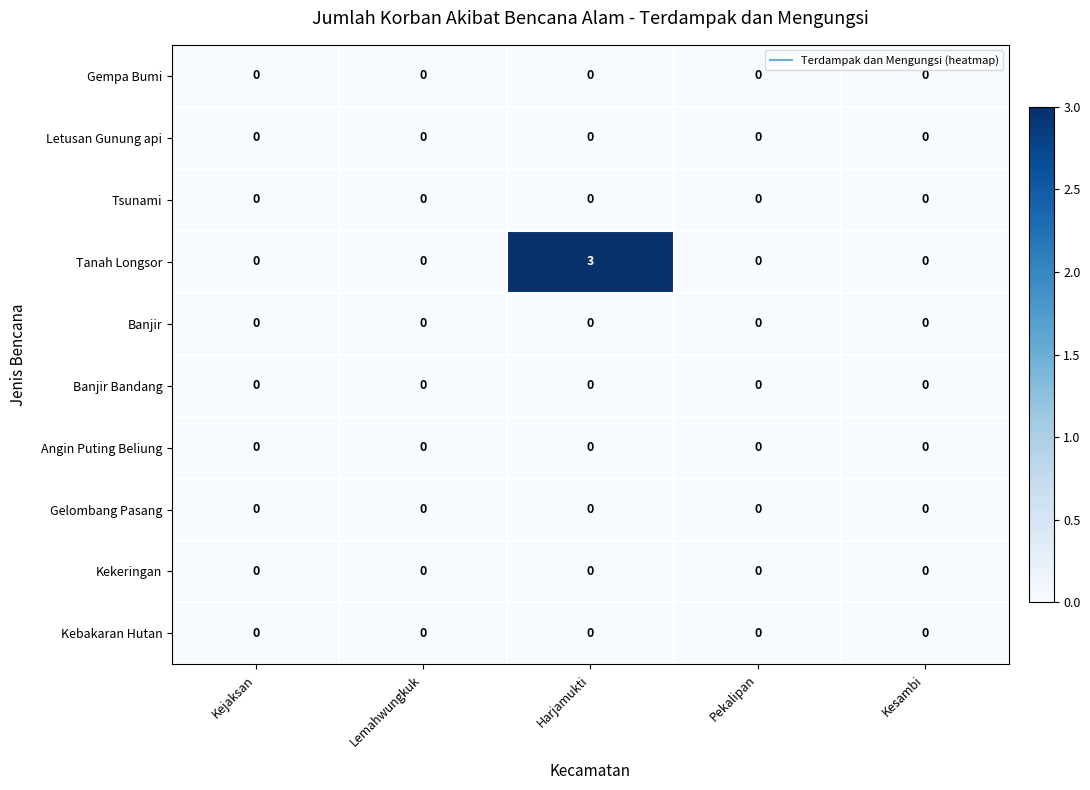

What is the total value across all series at Harjamukti?

3